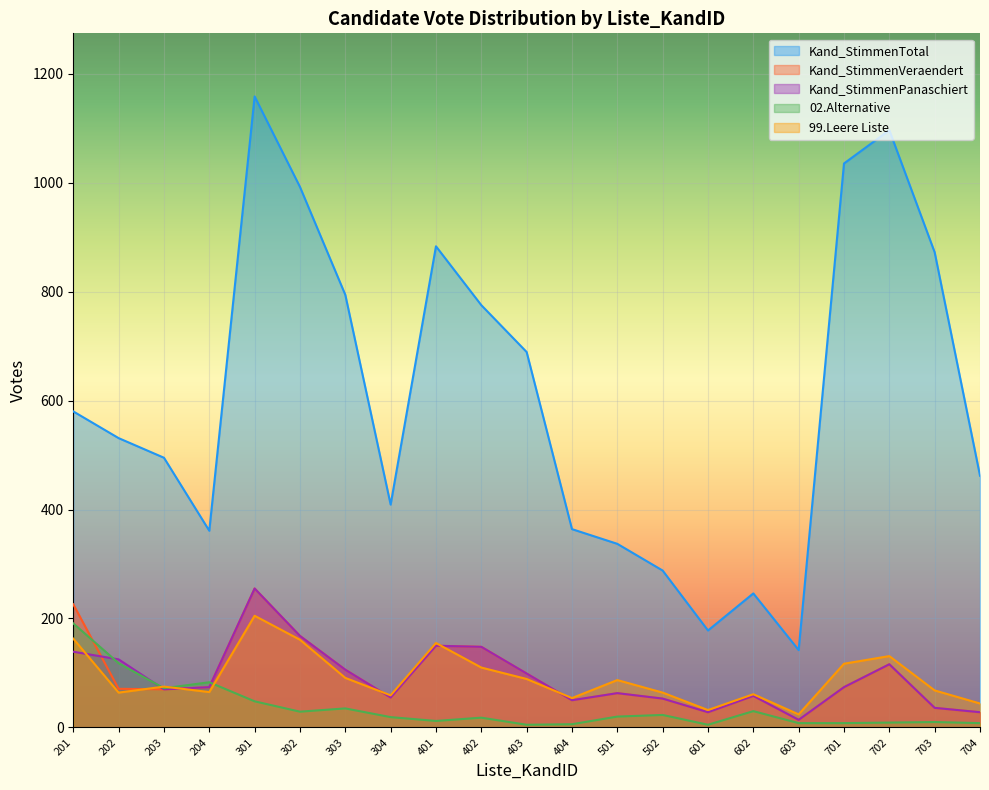

What is the difference between the maximum and minimum values in the Kand_StimmenVeraendert series?

241